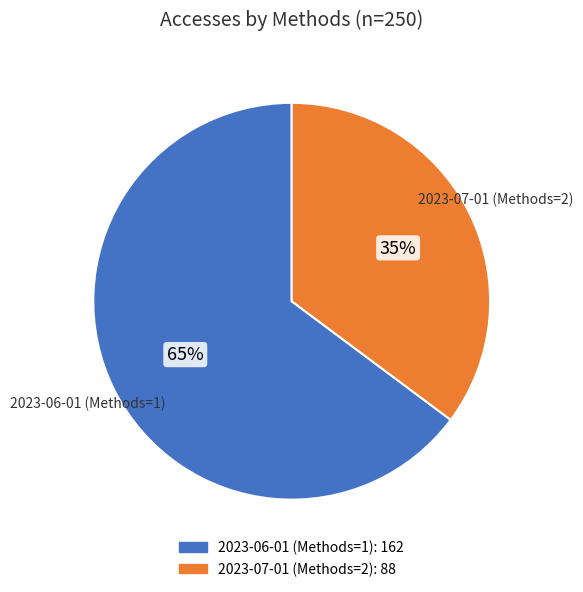

Which slice represents more than half of the pie?

2023-06-01 (Methods=1)